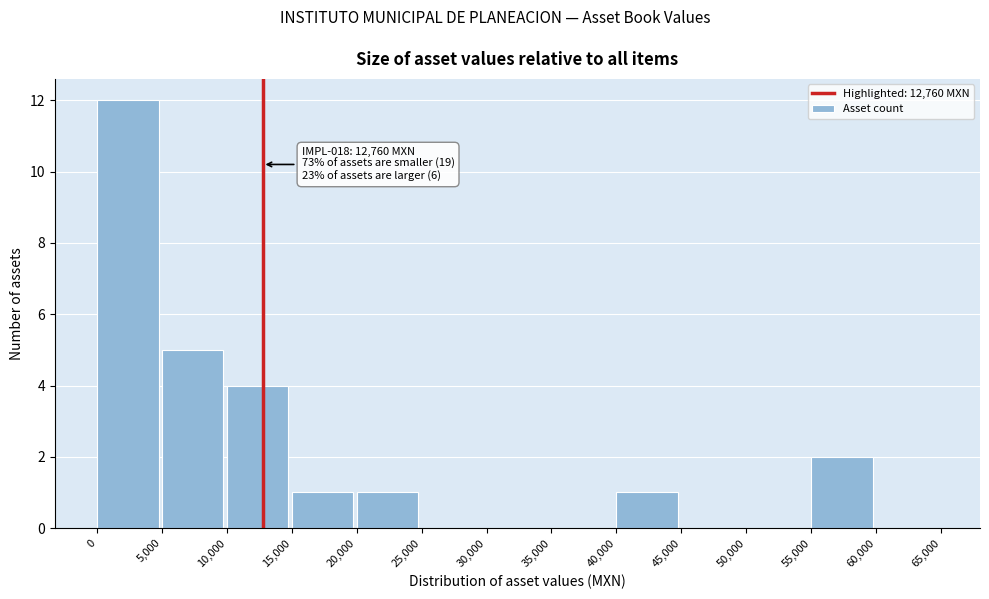

Which range on the x-axis has the tallest bar?

0 to 5,000